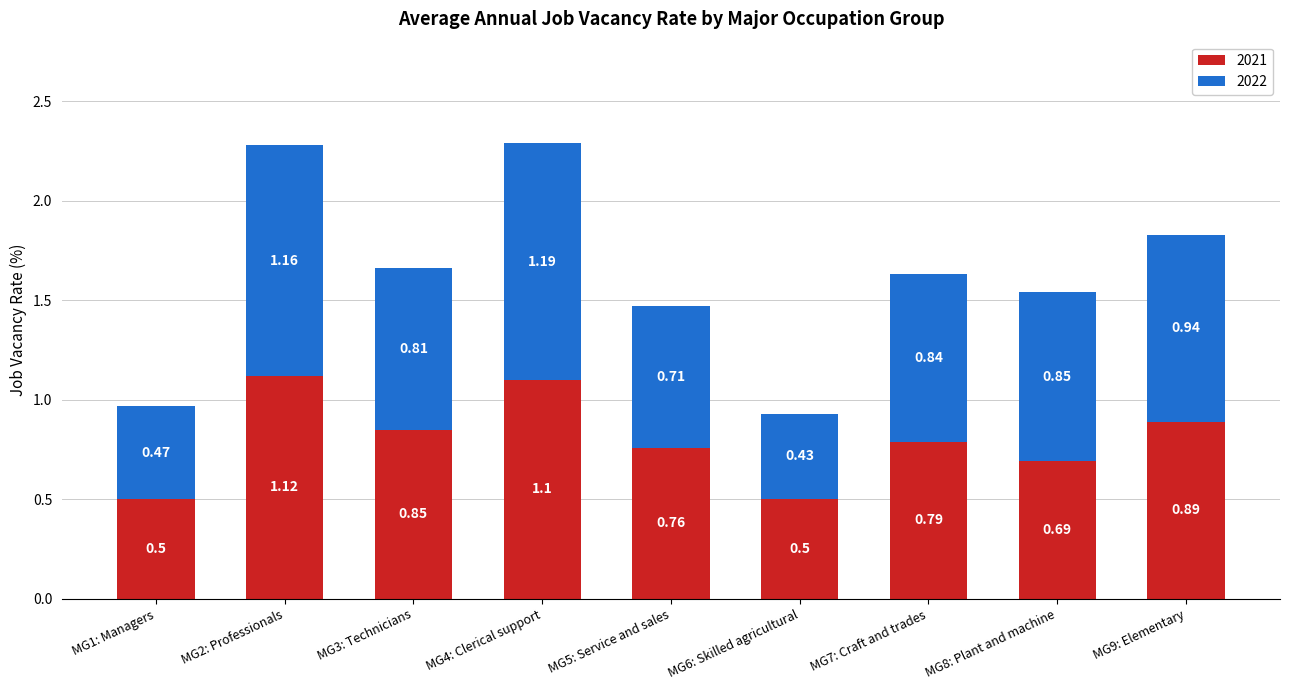

What is the sum of the 2021 values at MG1: Managers and MG2: Professionals?

1.6